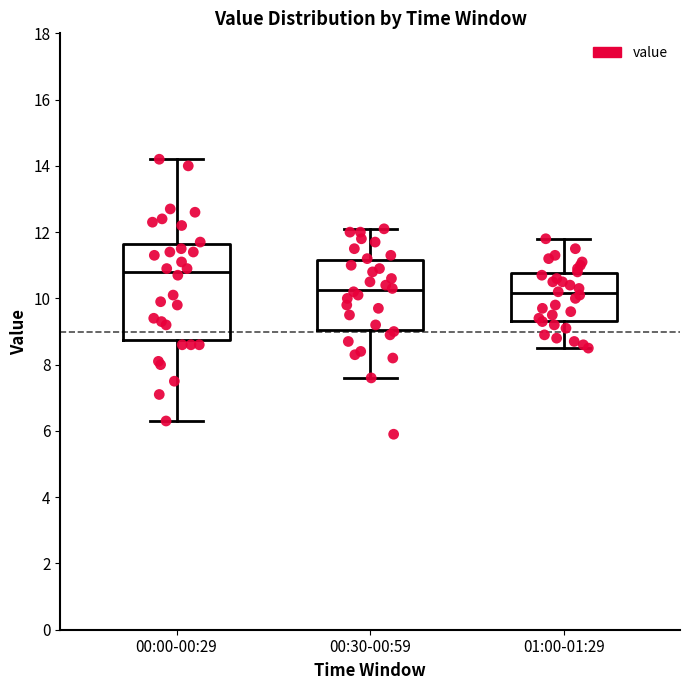

Reading left to right, read every box against the y-axis: the position of its median line, the range the box covers, and the ends of its whiskers. The values are not printed on the chart, so give them approximately, as read against the axis.

00:00-00:29: median 10.8, box 8.8 to 11.6, whiskers 6.4 to 14.2
00:30-00:59: median 10.2, box 9.0 to 11.2, whiskers 7.6 to 12.2
01:00-01:29: median 10.2, box 9.4 to 10.8, whiskers 8.6 to 11.8